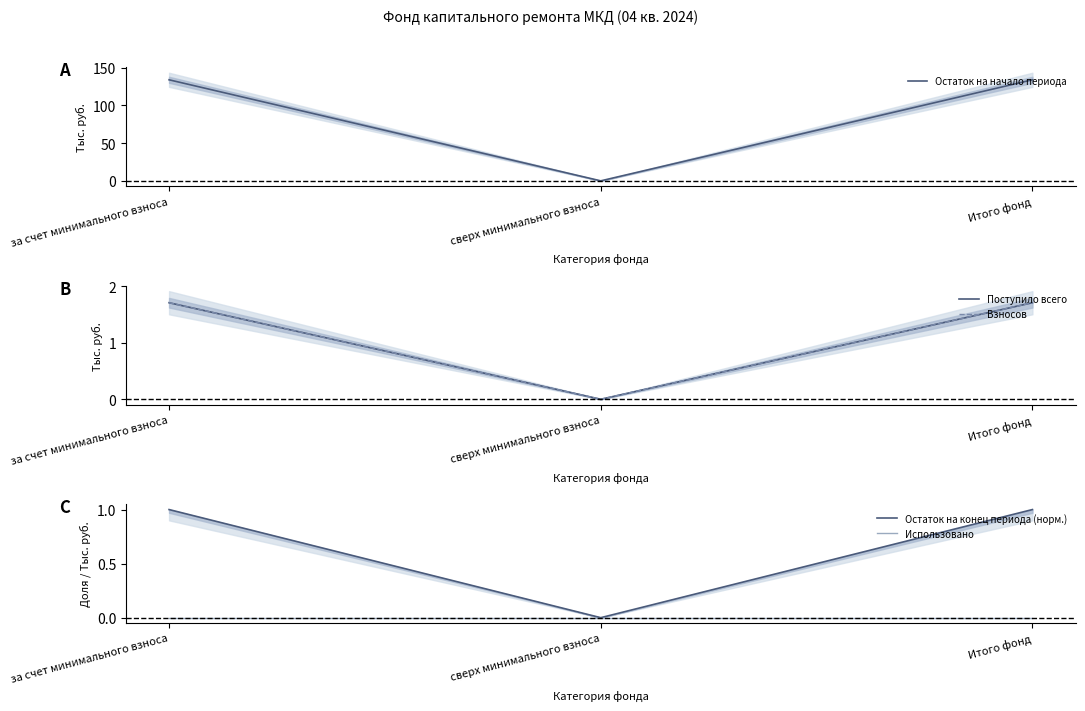

At which category is the sum across all series the highest?

за счет минимального взноса